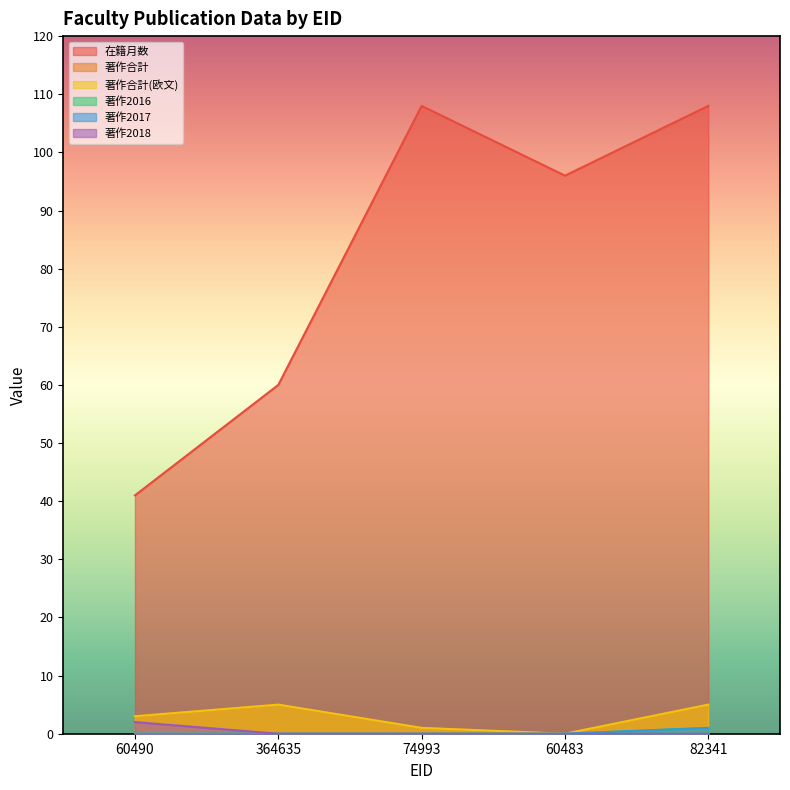

What is the label of the 1st point from the right?

82341